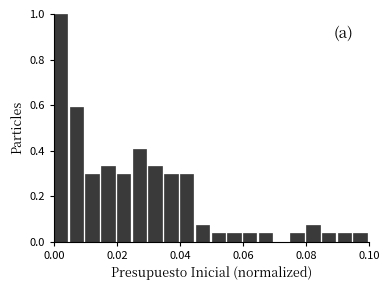

Around what value on the x-axis is the tallest bar? Give the approximate position of its centre, as read against the axis.

0.002